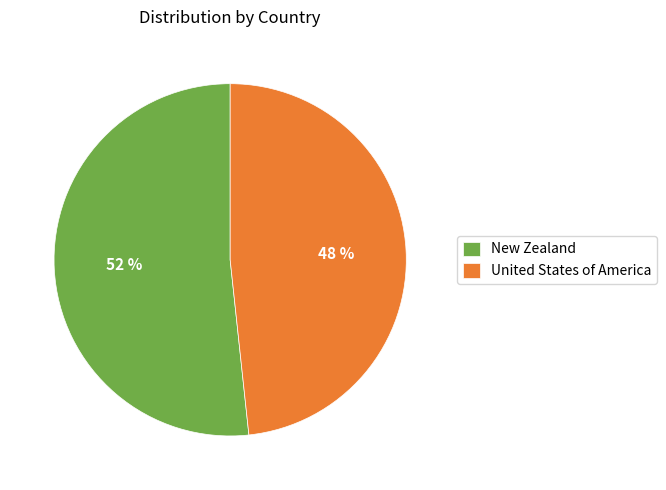

Is it true that New Zealand is 52% of the pie?

True